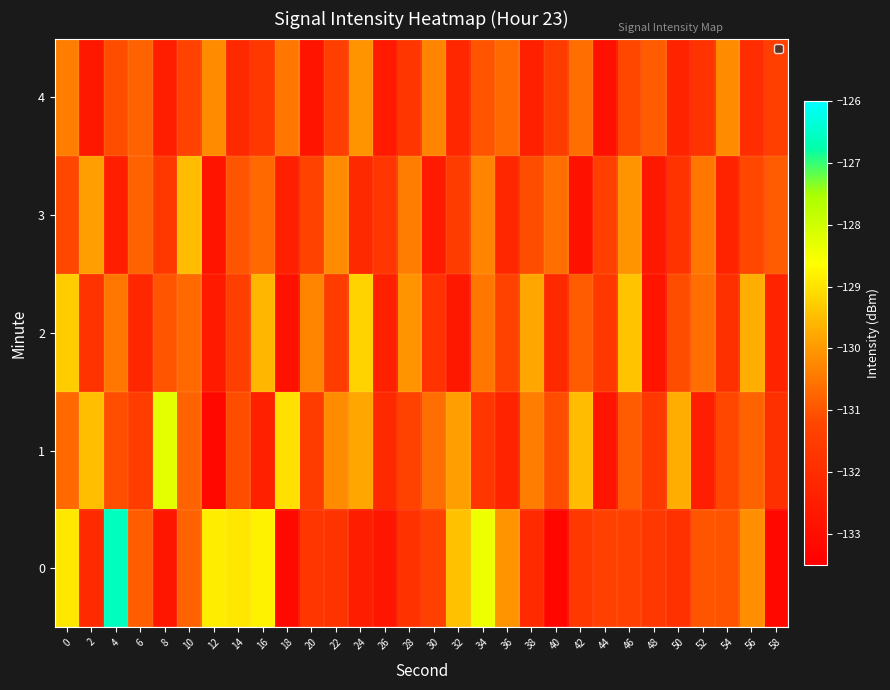

Between 36 and 8, which is larger?

36